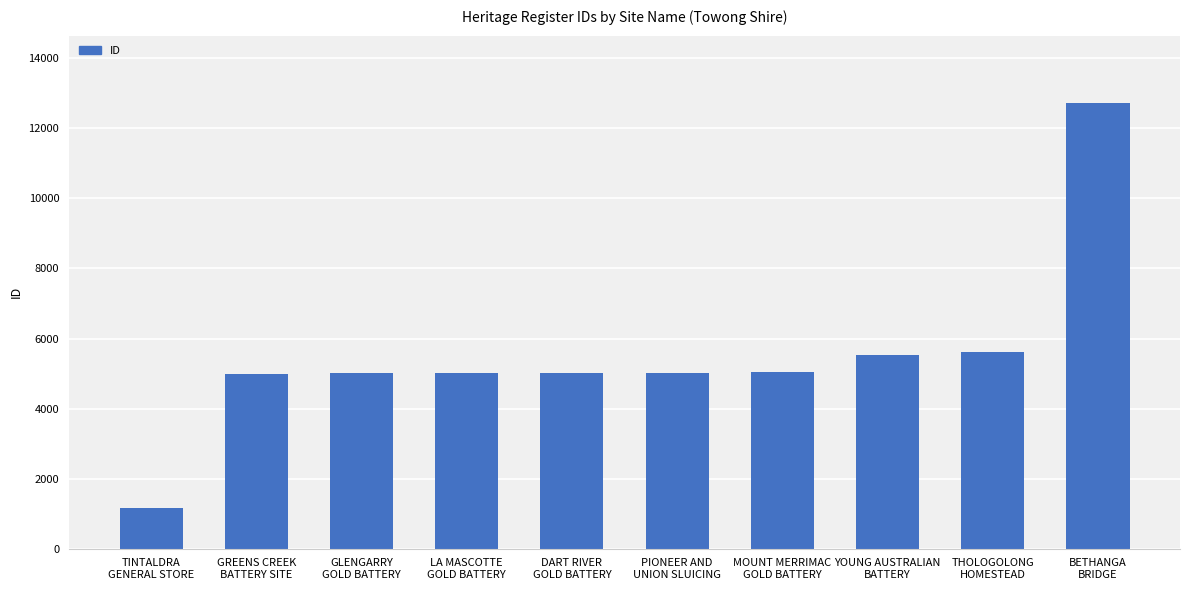

What is the minimum value shown in the chart?

1155